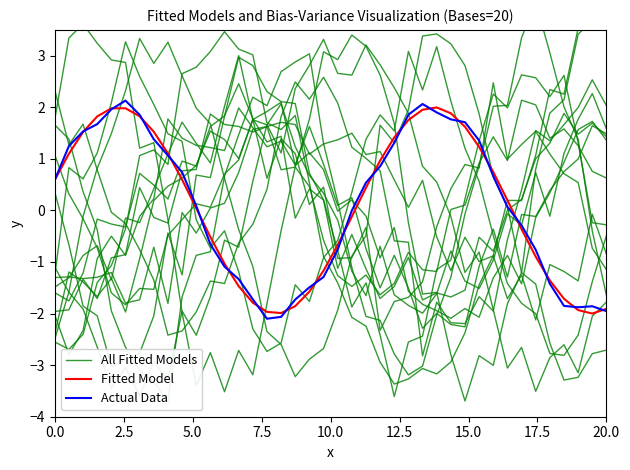

What is the minimum value for Fitted Model?

-2.0